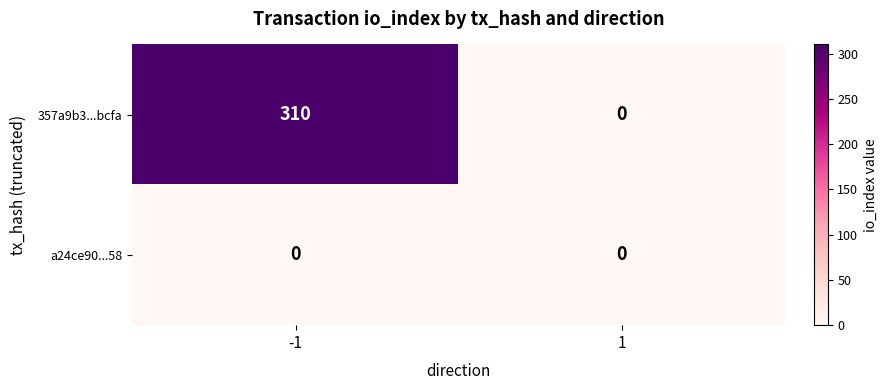

At which category is the sum across all series the highest?

-1